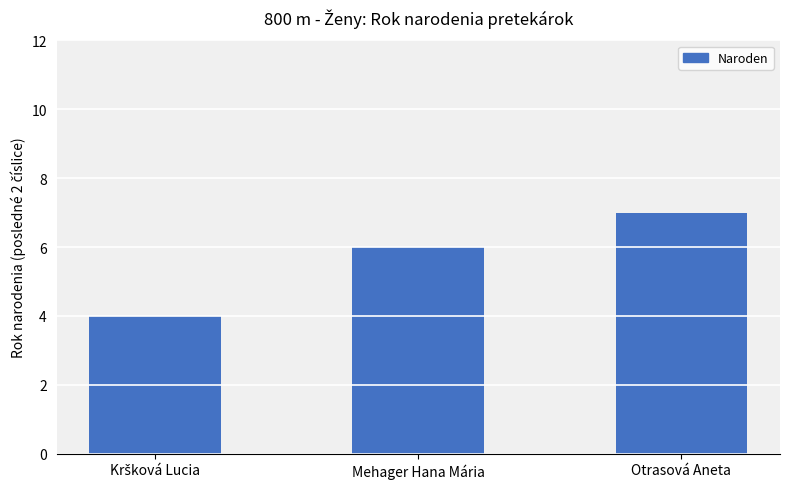

True or false: the data shows 4 at Otrasová Aneta.

False